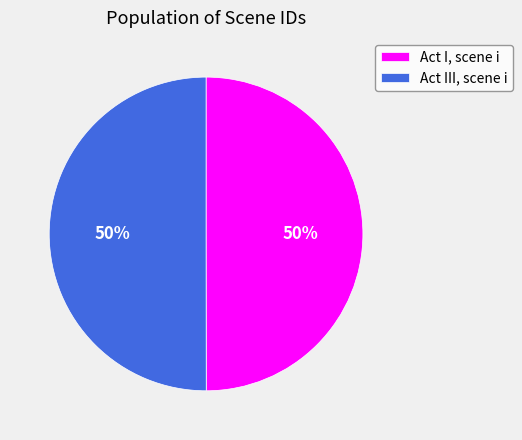

How many slices are in this pie chart?

2